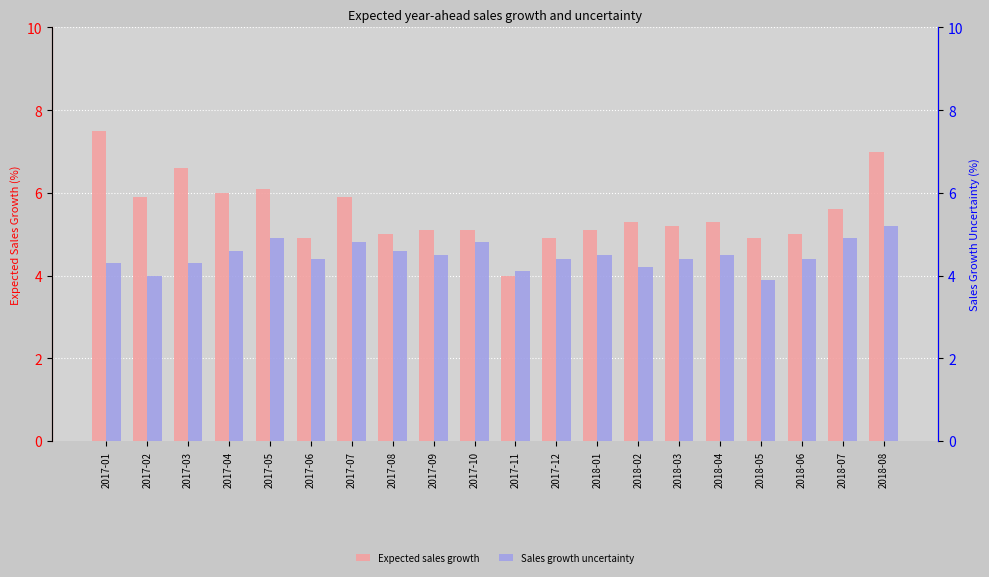

What is the sum of all Sales growth uncertainty values?

89.7